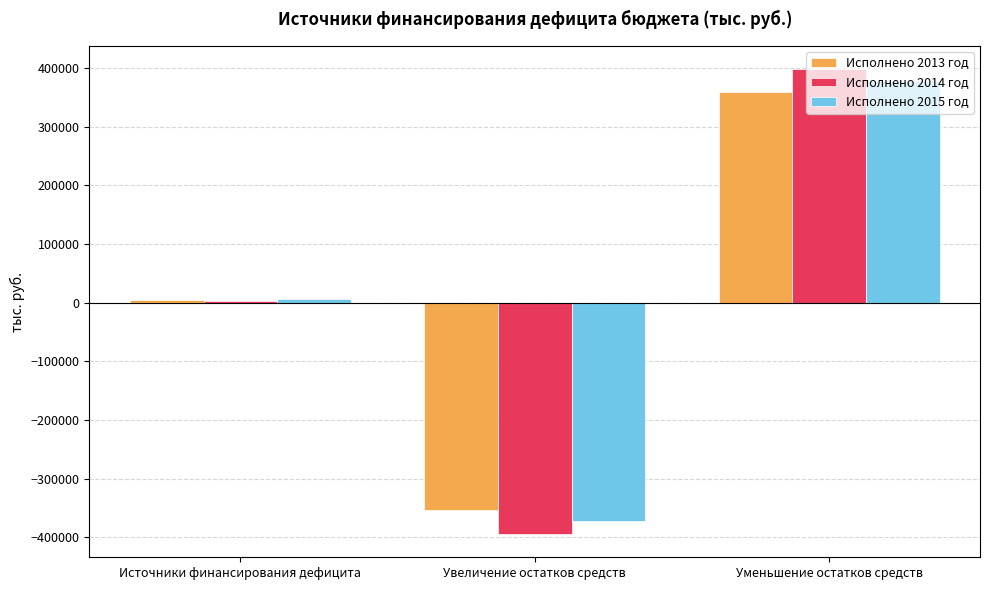

What is the sum of the Исполнено 2015 год values at Уменьшение остатков средств and Увеличение остатков средств?

5564.4